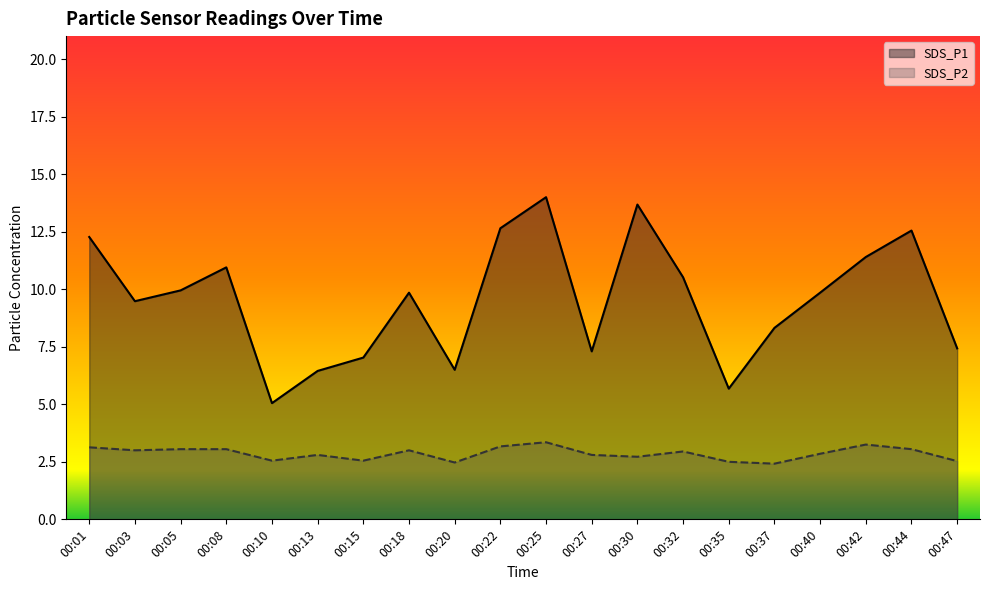

What is the value of the SDS_P2 point at the 2nd from the left?

3.0